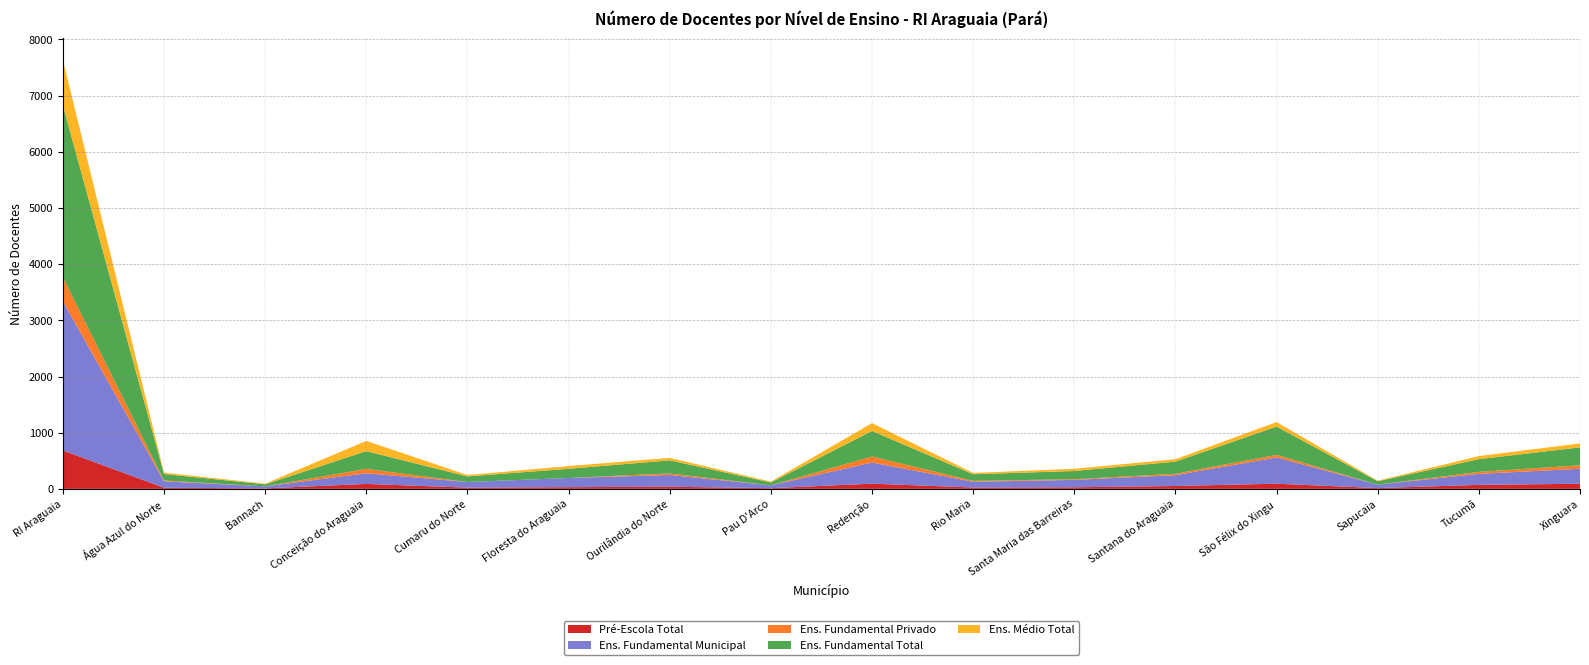

Reading left to right, what are all the values shown in this chart?

Pré-Escola Total: RI Araguaia=683	Água Azul do Norte=20	Bannach=9	Conceição do Araguaia=88	Cumaru do Norte=22	Floresta do Araguaia=30	Ourilândia do Norte=38	Pau D'Arco=12	Redenção=93	Rio Maria=24	Santa Maria das Barreiras=28	Santana do Araguaia=51	São Félix do Xingu=92	Sapucaia=14	Tucumã=71	Xinguara=91
Ens. Fundamental Municipal: RI Araguaia=2658	Água Azul do Norte=114	Bannach=36	Conceição do Araguaia=190	Cumaru do Norte=100	Floresta do Araguaia=164	Ourilândia do Norte=209	Pau D'Arco=51	Redenção=376	Rio Maria=102	Santa Maria das Barreiras=132	Santana do Araguaia=193	São Félix do Xingu=467	Sapucaia=61	Tucumã=196	Xinguara=267
Ens. Fundamental Privado: RI Araguaia=426	Água Azul do Norte=14	Bannach=0	Conceição do Araguaia=78	Cumaru do Norte=0	Floresta do Araguaia=0	Ourilândia do Norte=29	Pau D'Arco=0	Redenção=107	Rio Maria=17	Santa Maria das Barreiras=12	Santana do Araguaia=25	São Félix do Xingu=47	Sapucaia=0	Tucumã=36	Xinguara=61
Ens. Fundamental Total: RI Araguaia=3059	Água Azul do Norte=116	Bannach=36	Conceição do Araguaia=316	Cumaru do Norte=100	Floresta do Araguaia=164	Ourilândia do Norte=232	Pau D'Arco=51	Redenção=455	Rio Maria=117	Santa Maria das Barreiras=146	Santana do Araguaia=216	São Félix do Xingu=503	Sapucaia=61	Tucumã=226	Xinguara=320
Ens. Médio Total: RI Araguaia=811	Água Azul do Norte=25	Bannach=12	Conceição do Araguaia=182	Cumaru do Norte=24	Floresta do Araguaia=48	Ourilândia do Norte=44	Pau D'Arco=15	Redenção=139	Rio Maria=24	Santa Maria das Barreiras=40	Santana do Araguaia=43	São Félix do Xingu=80	Sapucaia=10	Tucumã=55	Xinguara=70